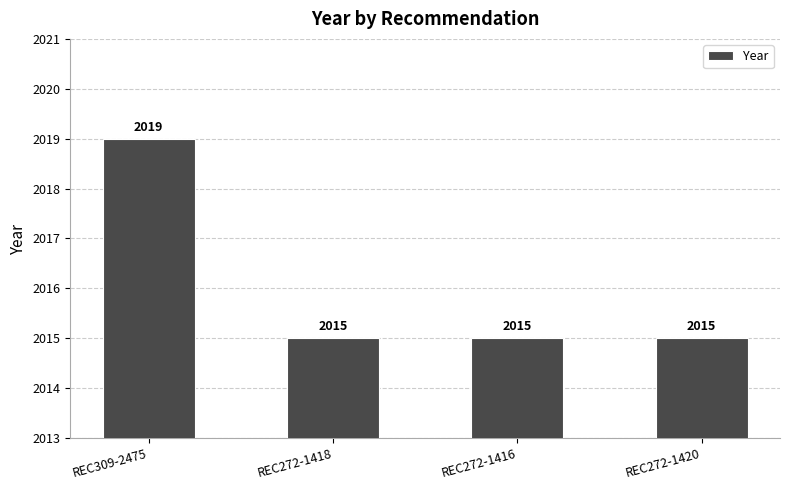

What is the average value?

2016